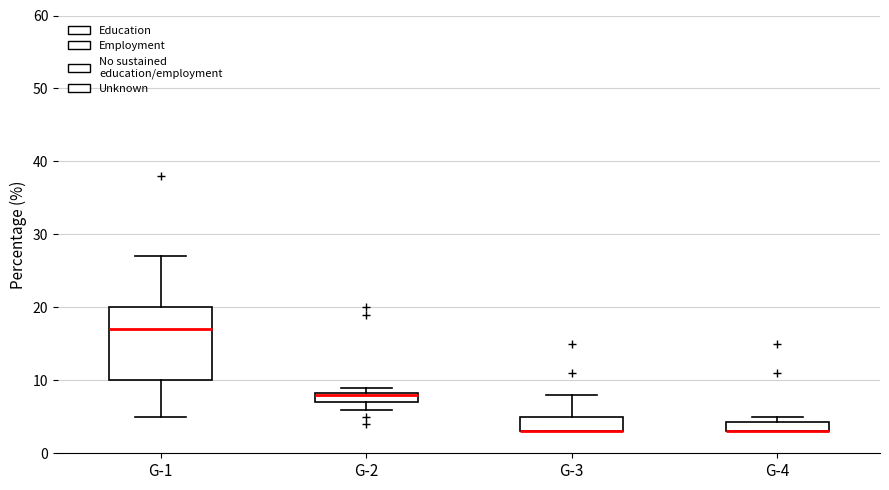

Which box is the tallest, from its lower edge to its upper edge?

G-1